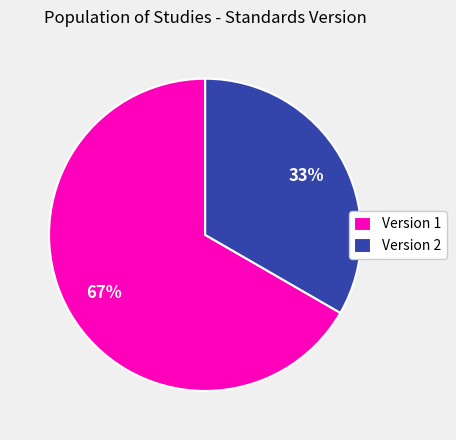

True or false: Version 2 accounts for 44% of the total.

False